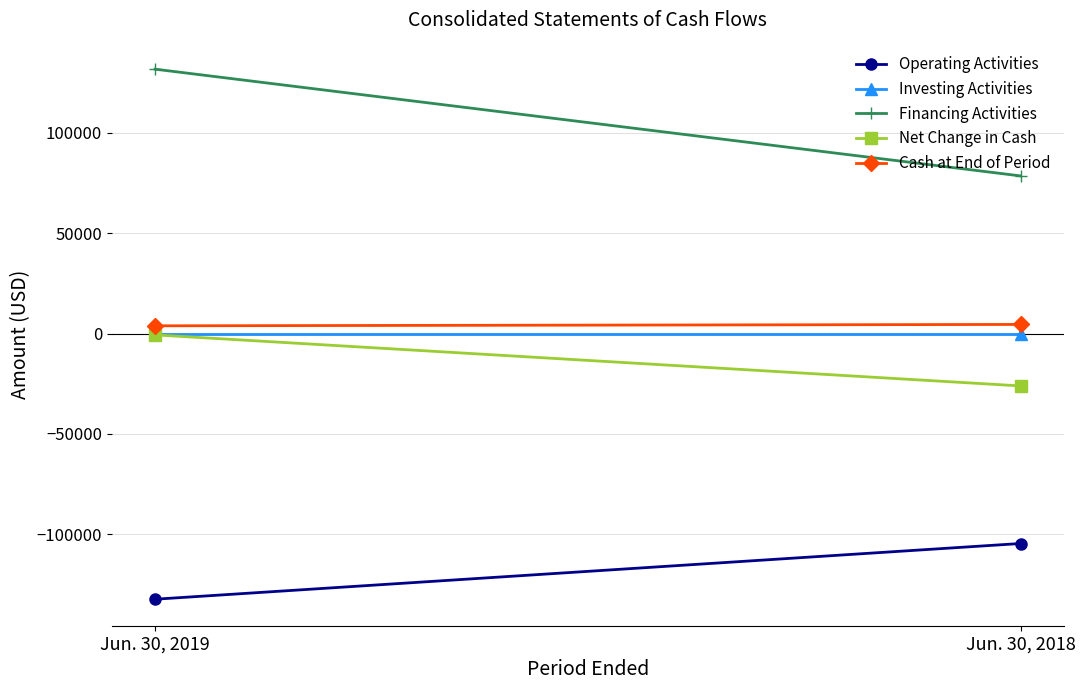

Reading right to left, what are all the values shown in this chart?

Operating Activities: -104639	-132401
Investing Activities: 0	0
Financing Activities: 78524	131712
Net Change in Cash: -26115	-689
Cash at End of Period: 4517	3828